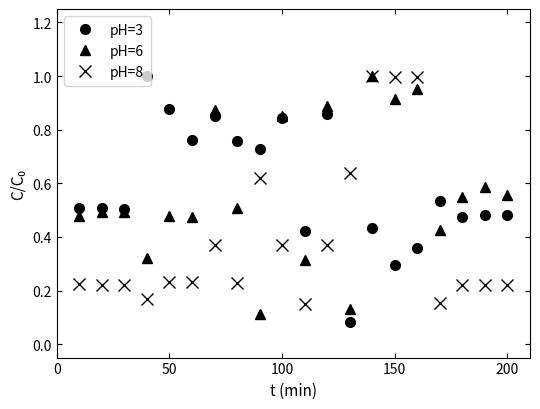

True or false: pH=8 and pH=3 intersect in this chart.

True